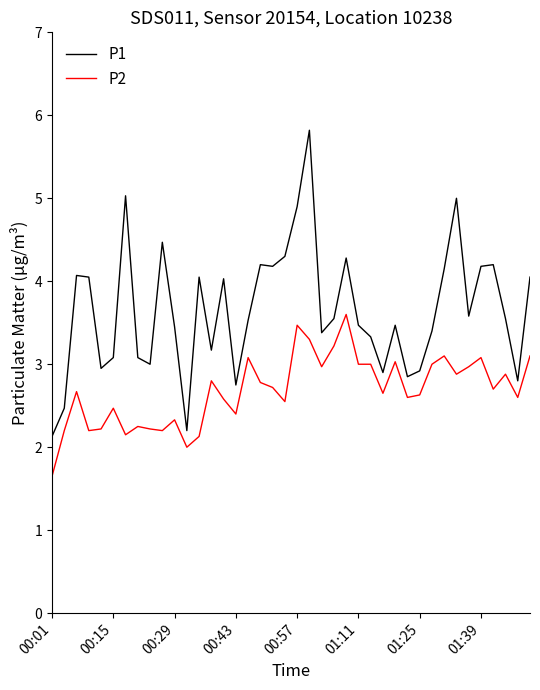

Rank the series by their average value, from lowest to highest.

P2, P1